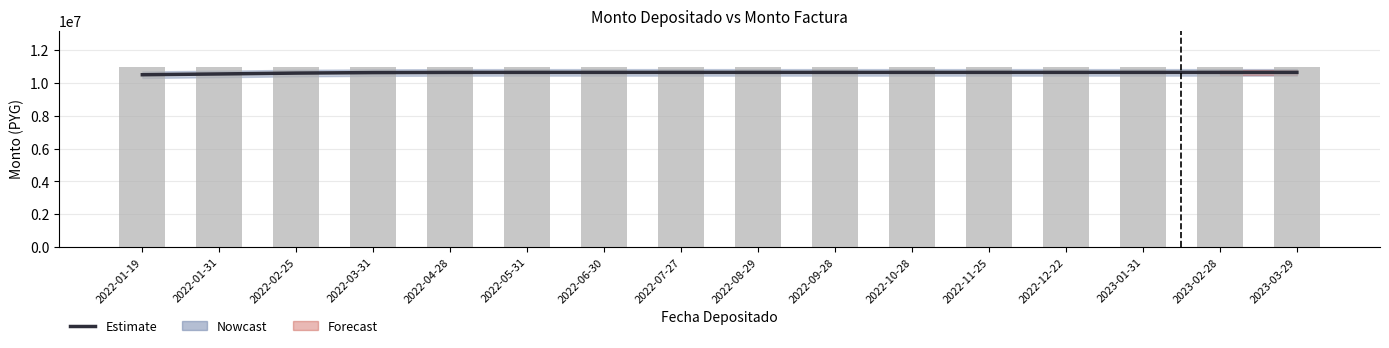

How many groups of bars are there?

16